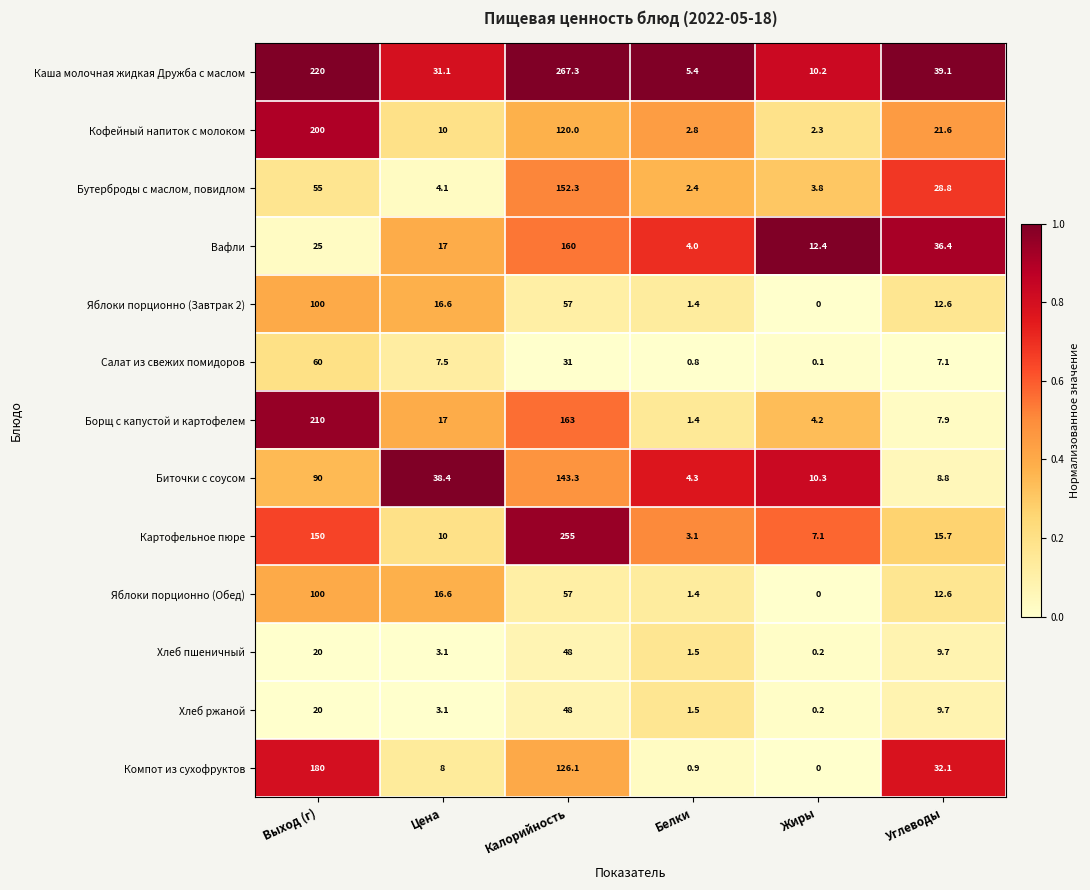

How many series are shown in this chart?

13